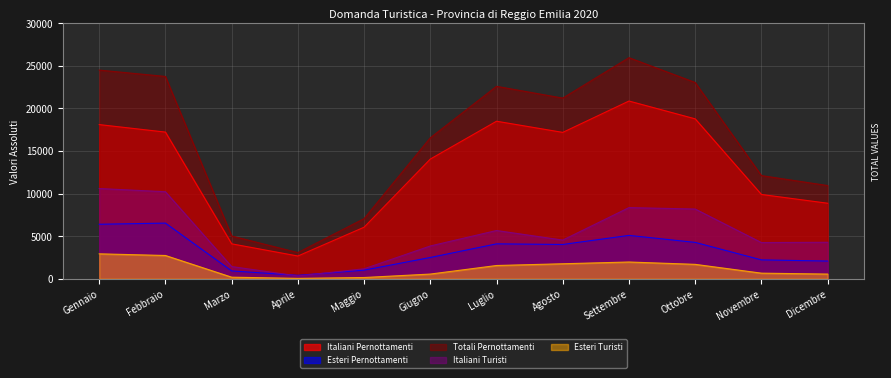

What is the label of the 7th point from the left?

Luglio